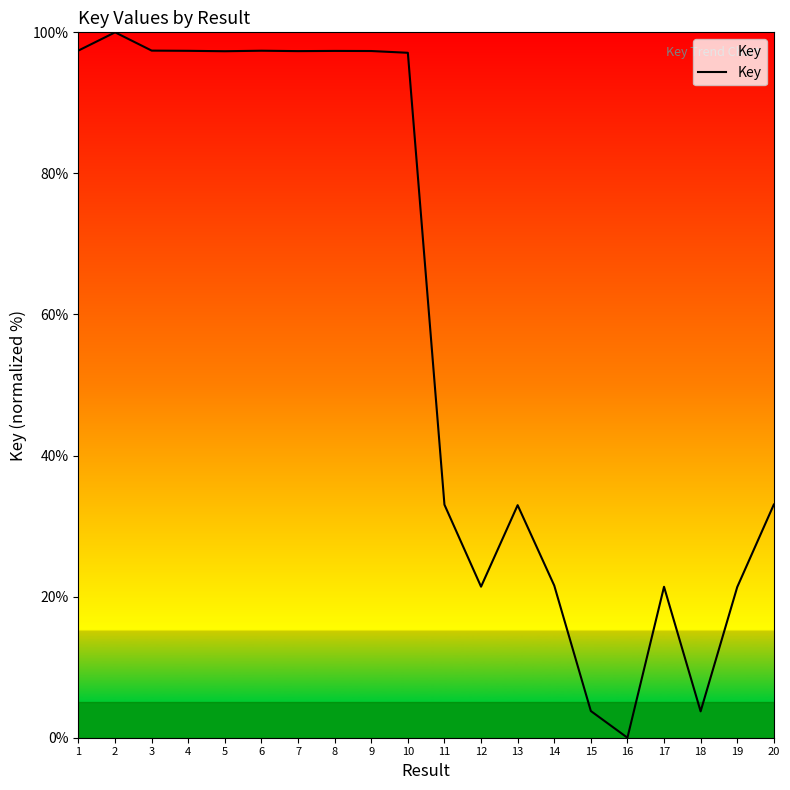

Which has a higher value, 12 or 2?

2